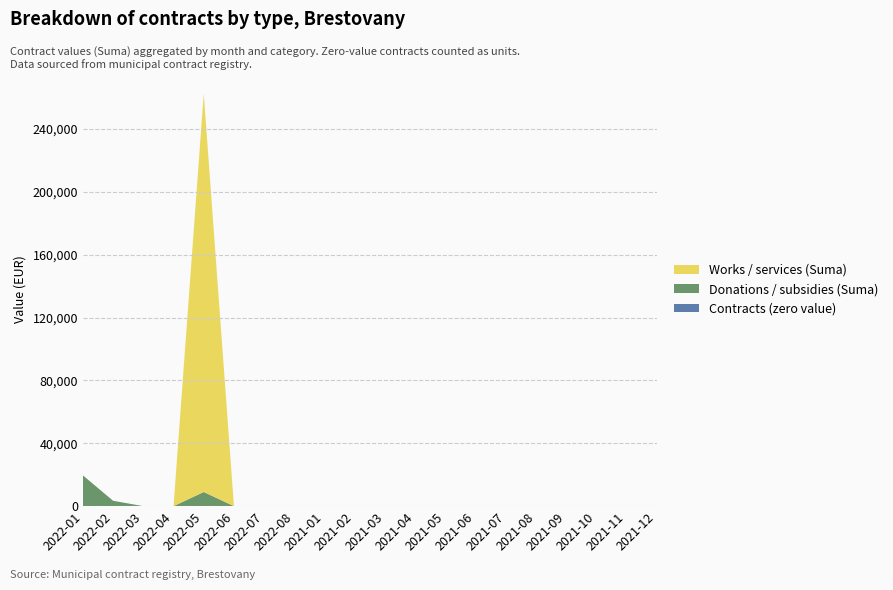

Reading right to left, extract all data points from this chart.

Contracts (zero value): 2021-12=10.0	2021-11=2.0	2021-10=2.0	2021-09=1.0	2021-08=2.0	2021-07=1.0	2021-06=3.0	2021-05=2.0	2021-04=2.0	2021-03=1.0	2021-02=2.0	2021-01=3.0	2022-08=0.0	2022-07=0.0	2022-06=4.0	2022-05=3.0	2022-04=0.0	2022-03=4.0	2022-02=4.0	2022-01=8.0
Donations / subsidies (Suma): 2021-12=60.0	2021-11=60.0	2021-10=0.0	2021-09=0.0	2021-08=0.0	2021-07=0.0	2021-06=0.0	2021-05=0.0	2021-04=0.0	2021-03=0.0	2021-02=0.0	2021-01=0.0	2022-08=60.0	2022-07=0.0	2022-06=0.0	2022-05=9000.0	2022-04=0.0	2022-03=0.0	2022-02=3408.0	2022-01=19550.0
Works / services (Suma): 2021-12=0.0	2021-11=0.0	2021-10=0.0	2021-09=0.0	2021-08=0.0	2021-07=0.0	2021-06=0.0	2021-05=0.0	2021-04=0.0	2021-03=0.0	2021-02=0.0	2021-01=0.0	2022-08=0.0	2022-07=0.0	2022-06=0.0	2022-05=253408.7	2022-04=0.0	2022-03=0.0	2022-02=0.0	2022-01=0.0